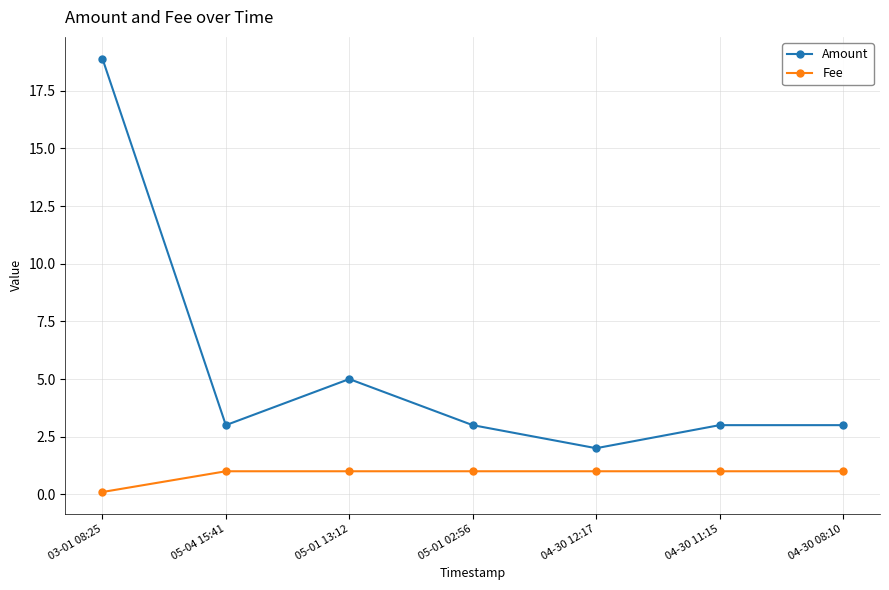

Which series has the widest spread of values?

Amount